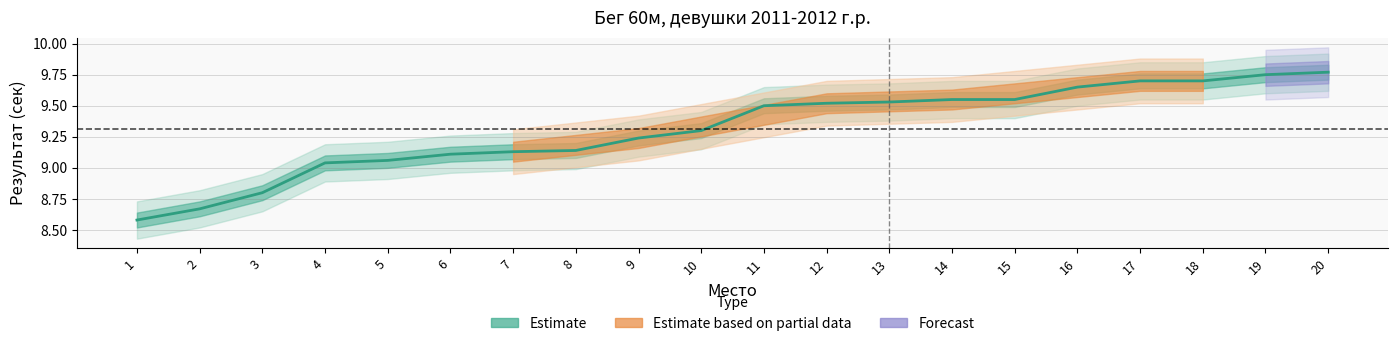

True or false: the data has more than 2 interior local peaks.

False